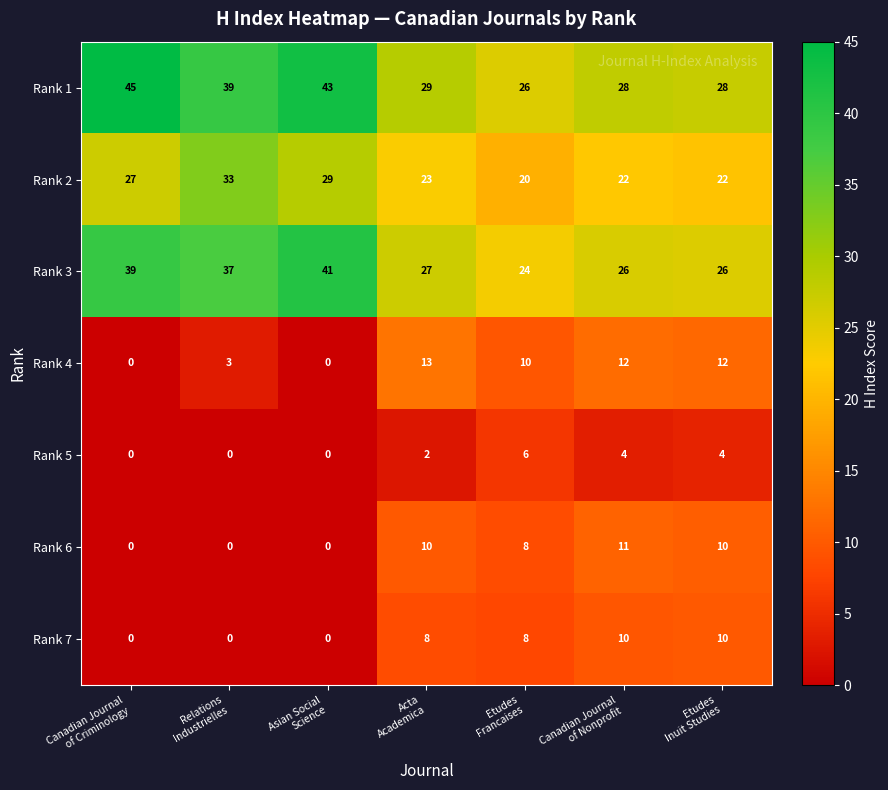

How many data points does each series have?

7